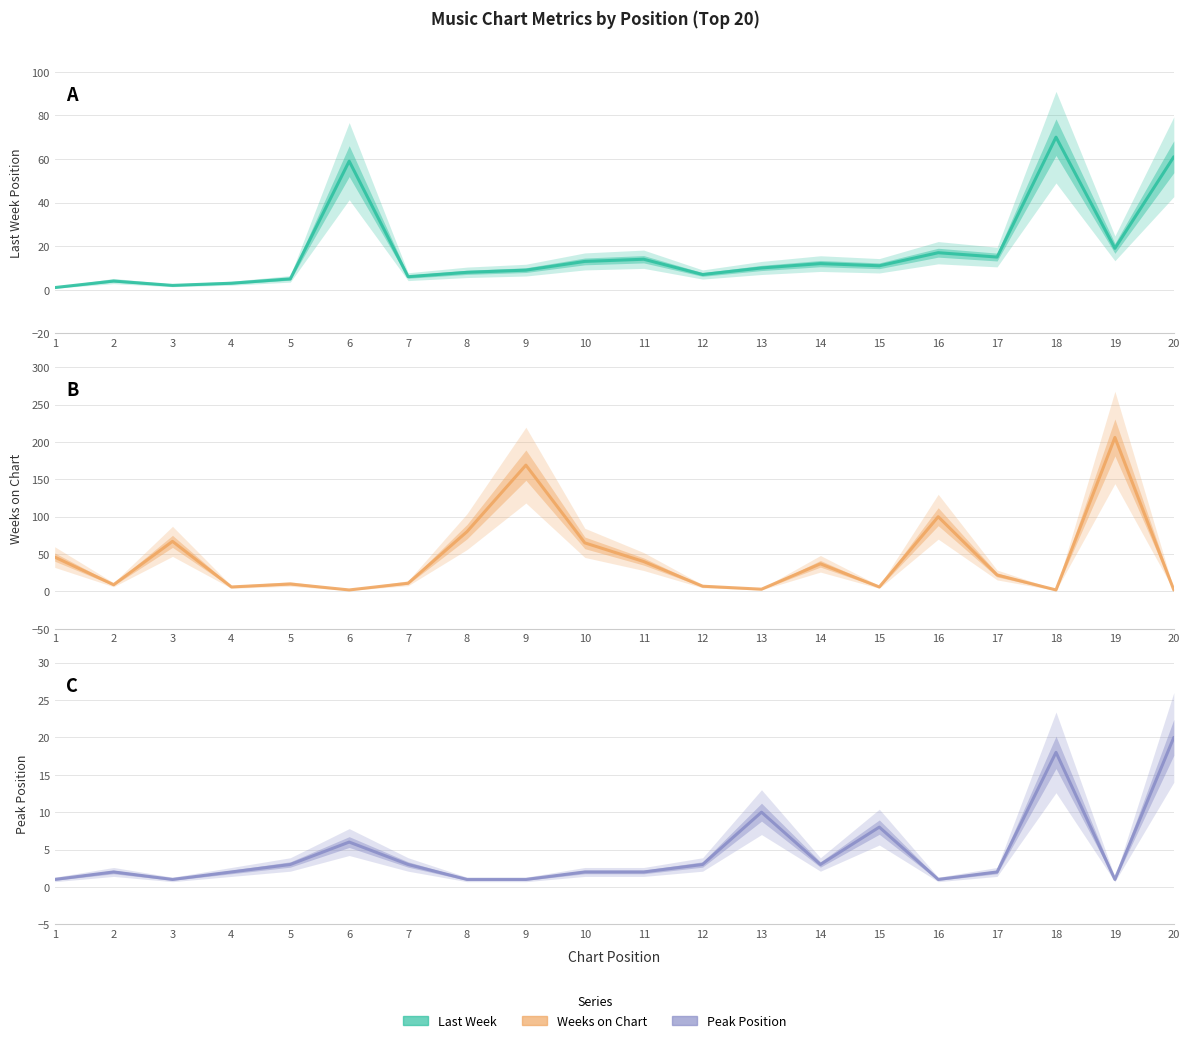

Which series ends up on top after the final intersection of Peak Position and Weeks on Chart?

Peak Position